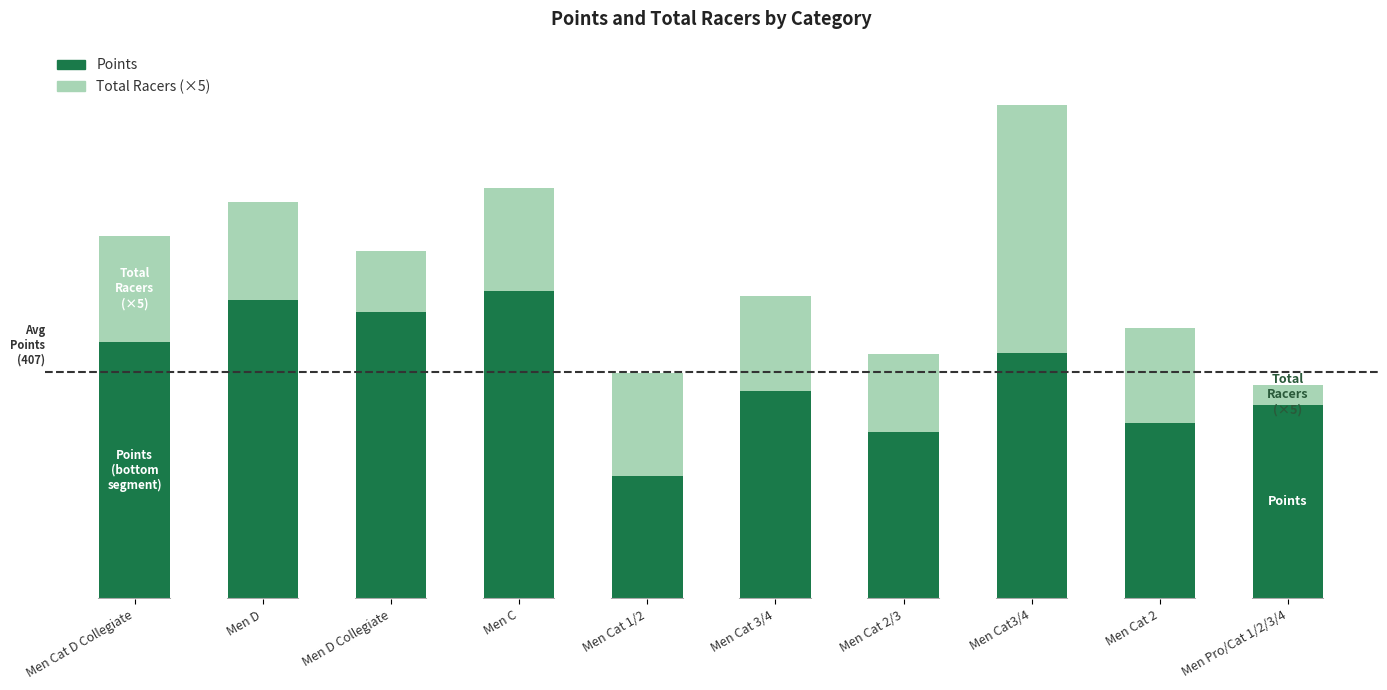

Is it true that Points equals 862.3 at Men D?

False